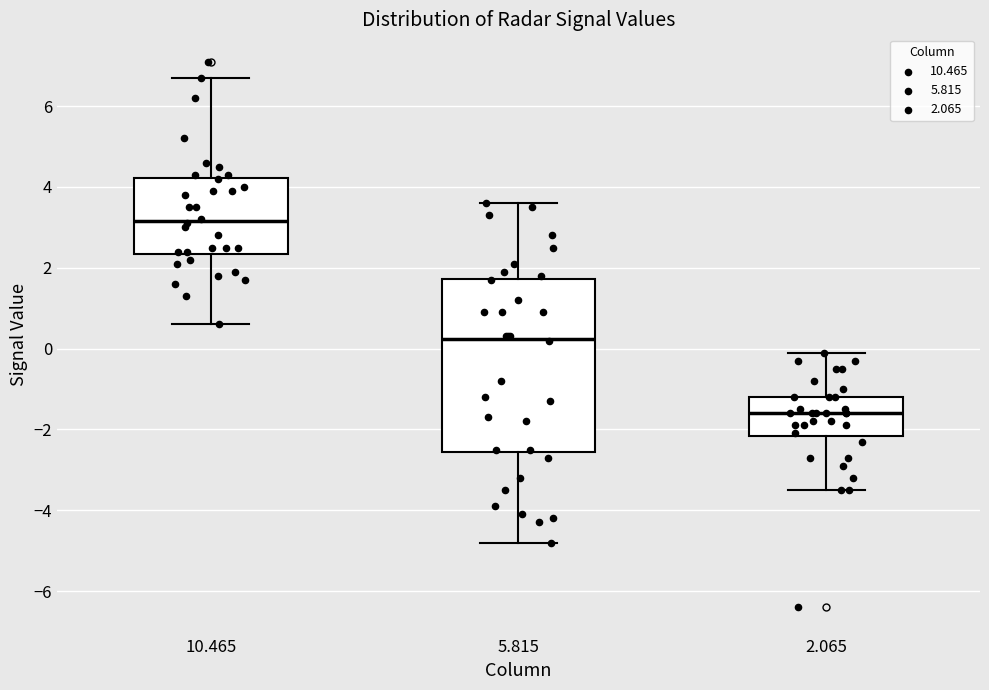

Which box has the lowest median line?

2.065